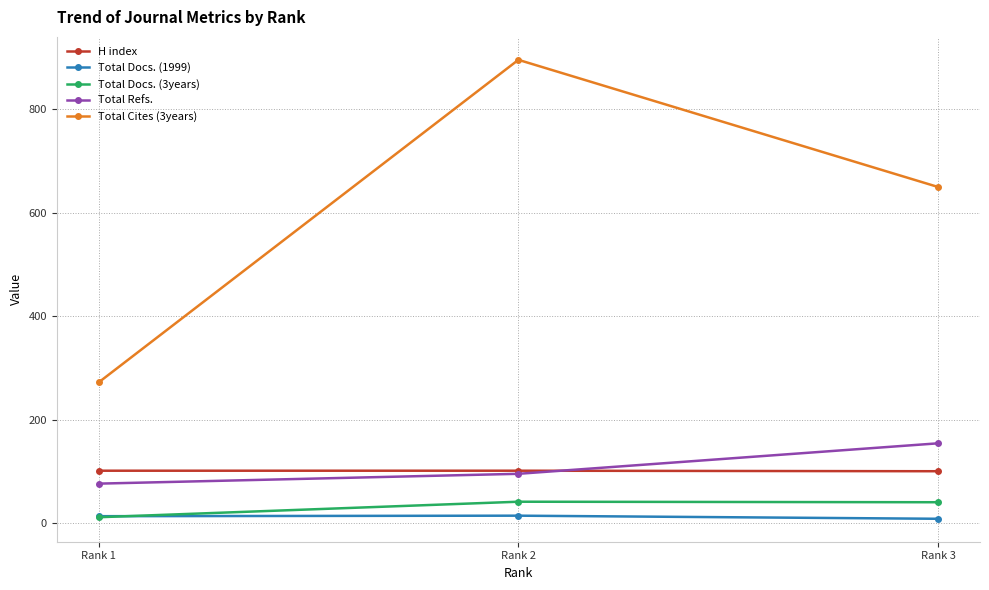

Which series has the widest spread of values?

Total Cites (3years)